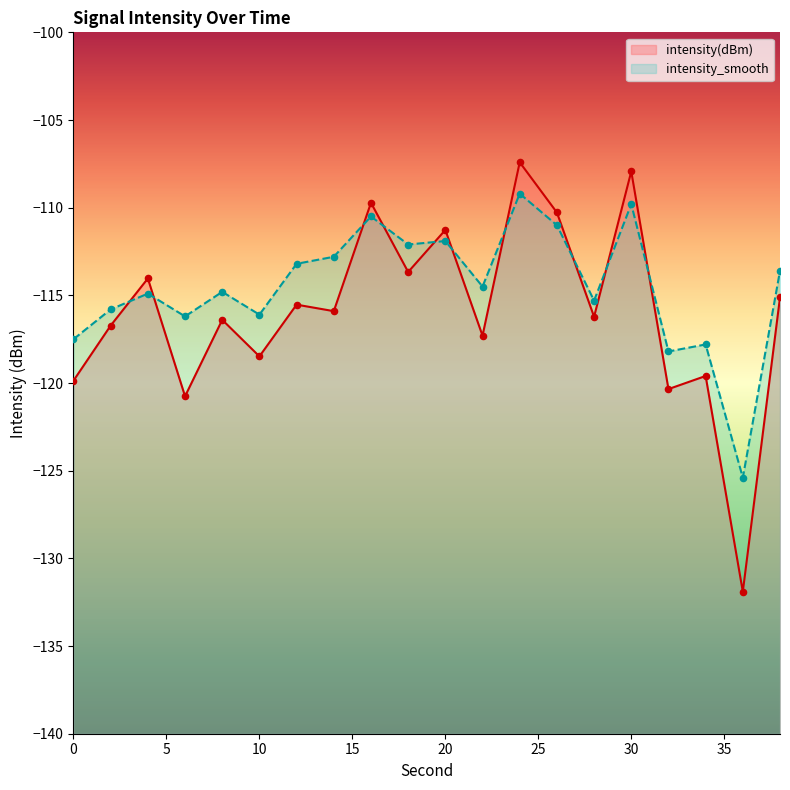

Which series has the largest Y range (max minus min)?

intensity(dBm)